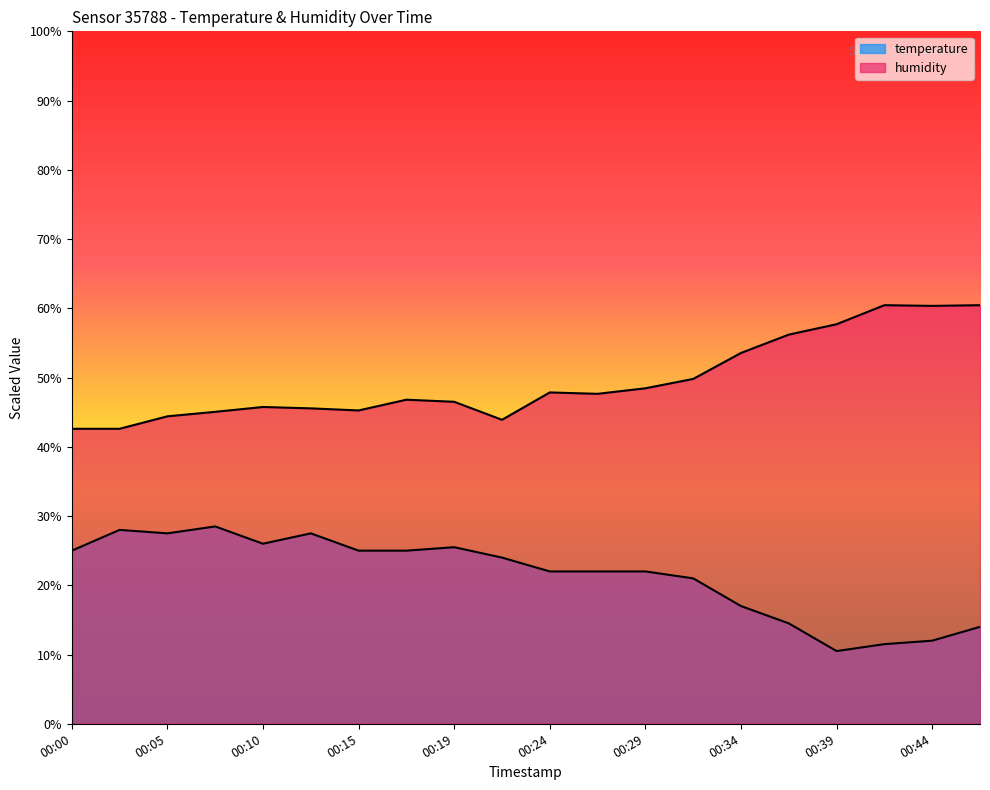

Which series has the largest range (max minus min)?

temperature